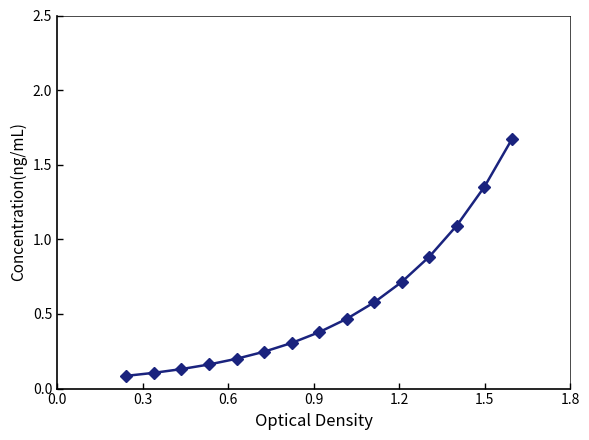

What is the difference between the maximum and minimum values?

1.6